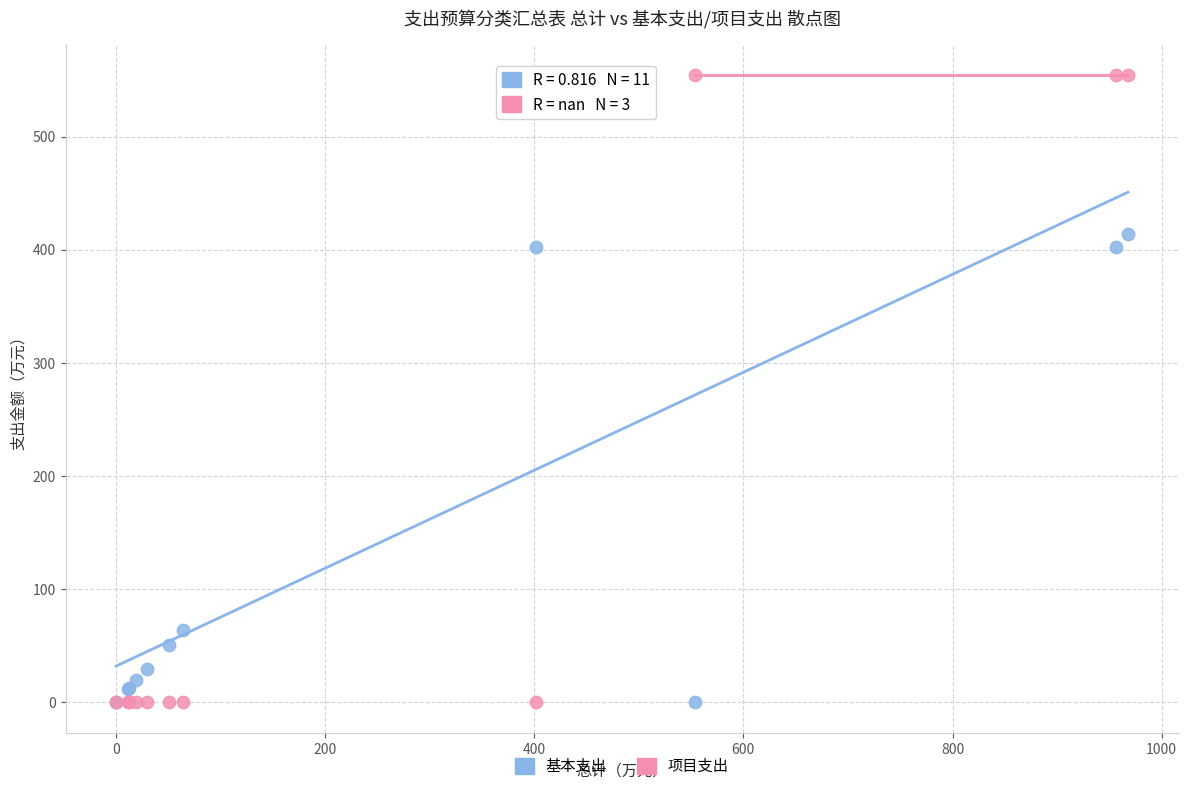

Which series reaches the maximum Y coordinate?

项目支出